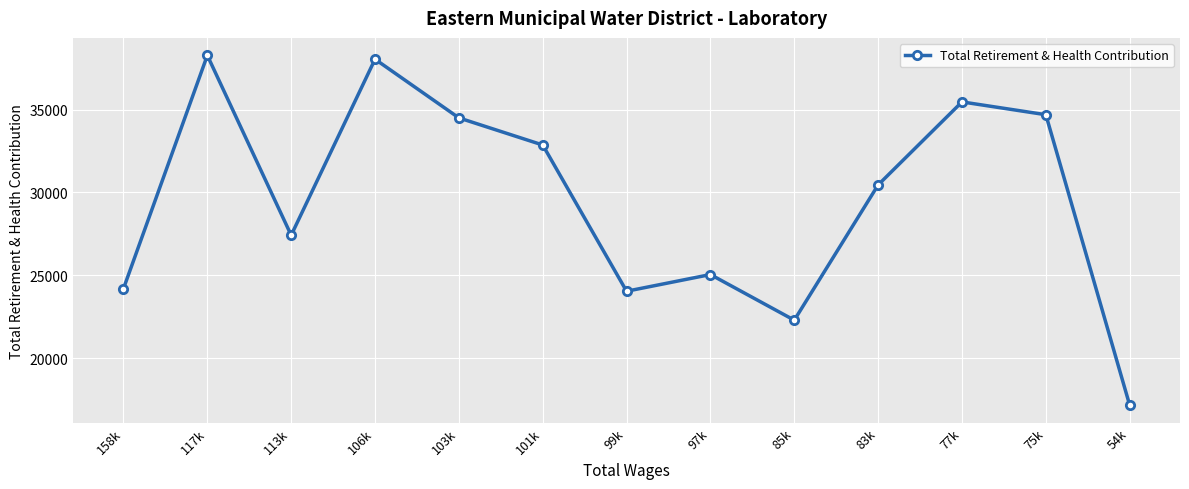

What is the maximum value shown in the chart?

38276